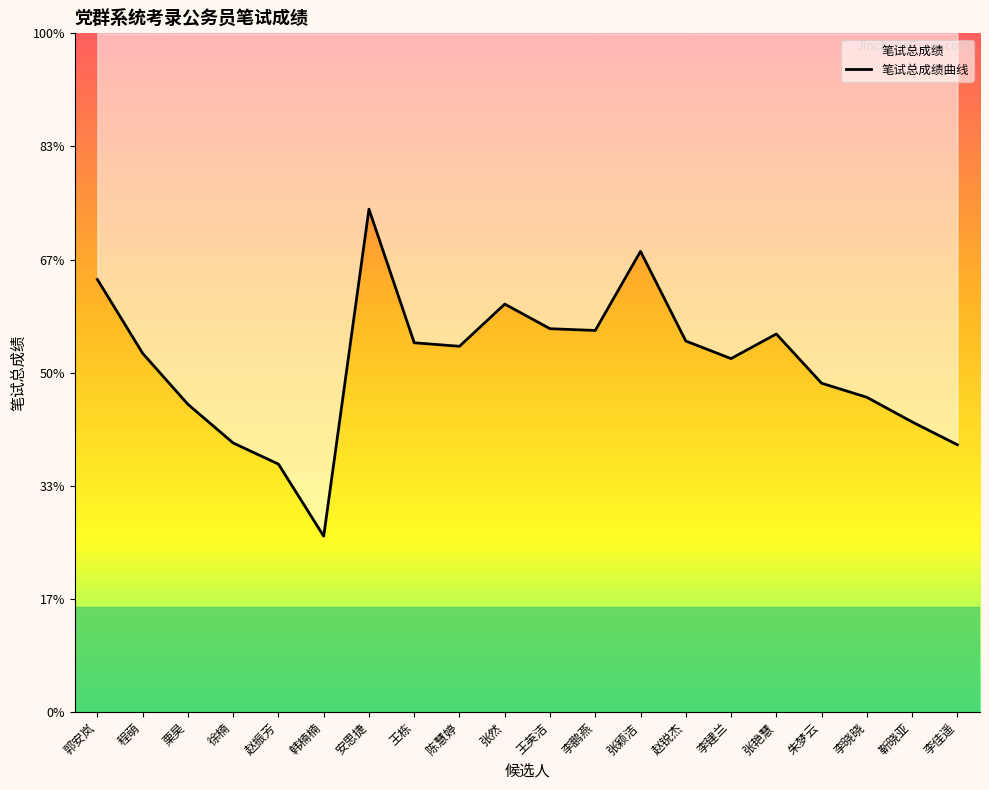

Does the chart have visible grid lines?

No